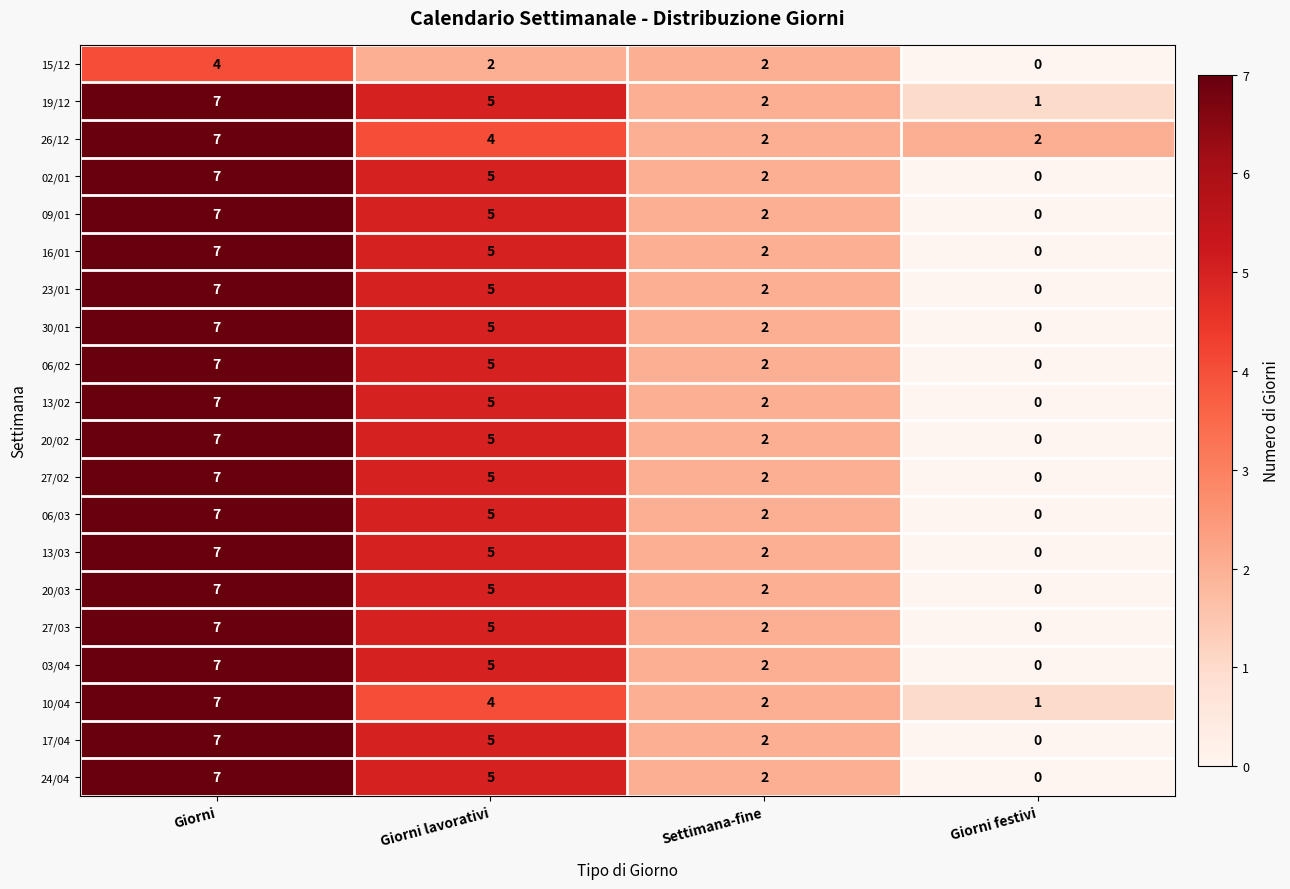

The 13/02 series shows 7 at Giorni. True or false?

True